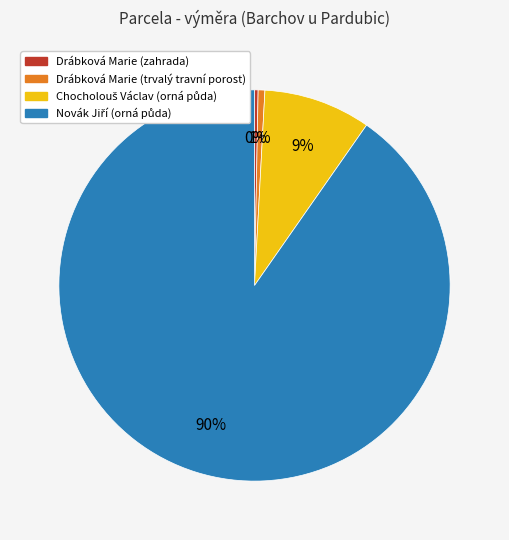

To the nearest percent, what percentage of the pie is Drábková Marie (trvalý travní porost)?

1%